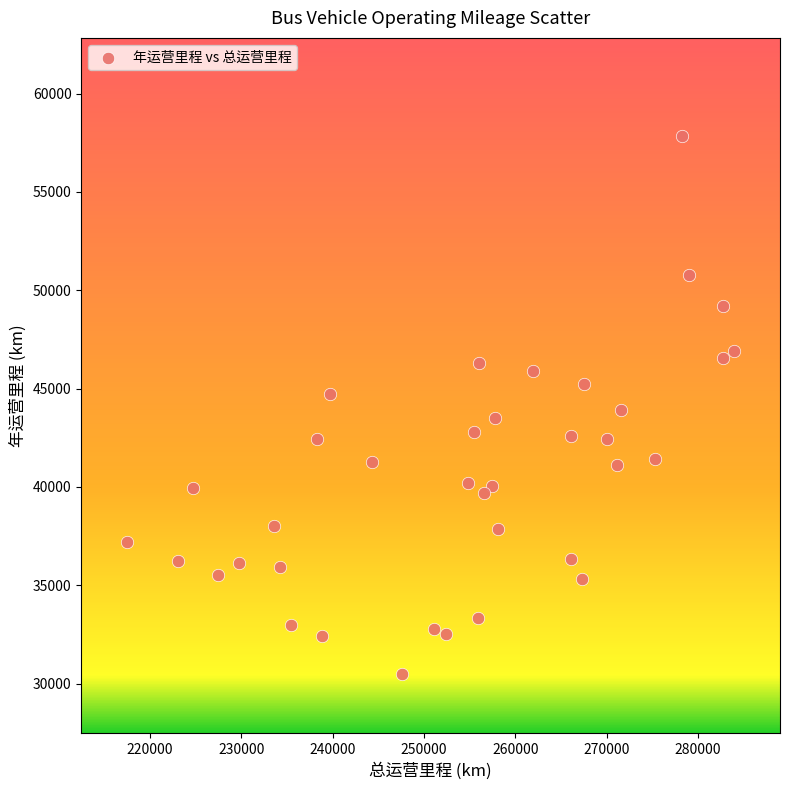

What is the range of Y values (max minus min)?

27360